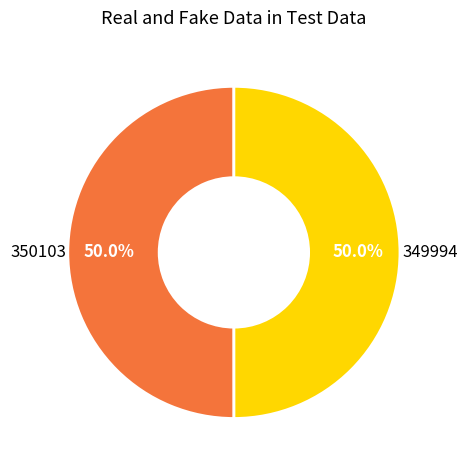

How many segments does this pie chart have?

2